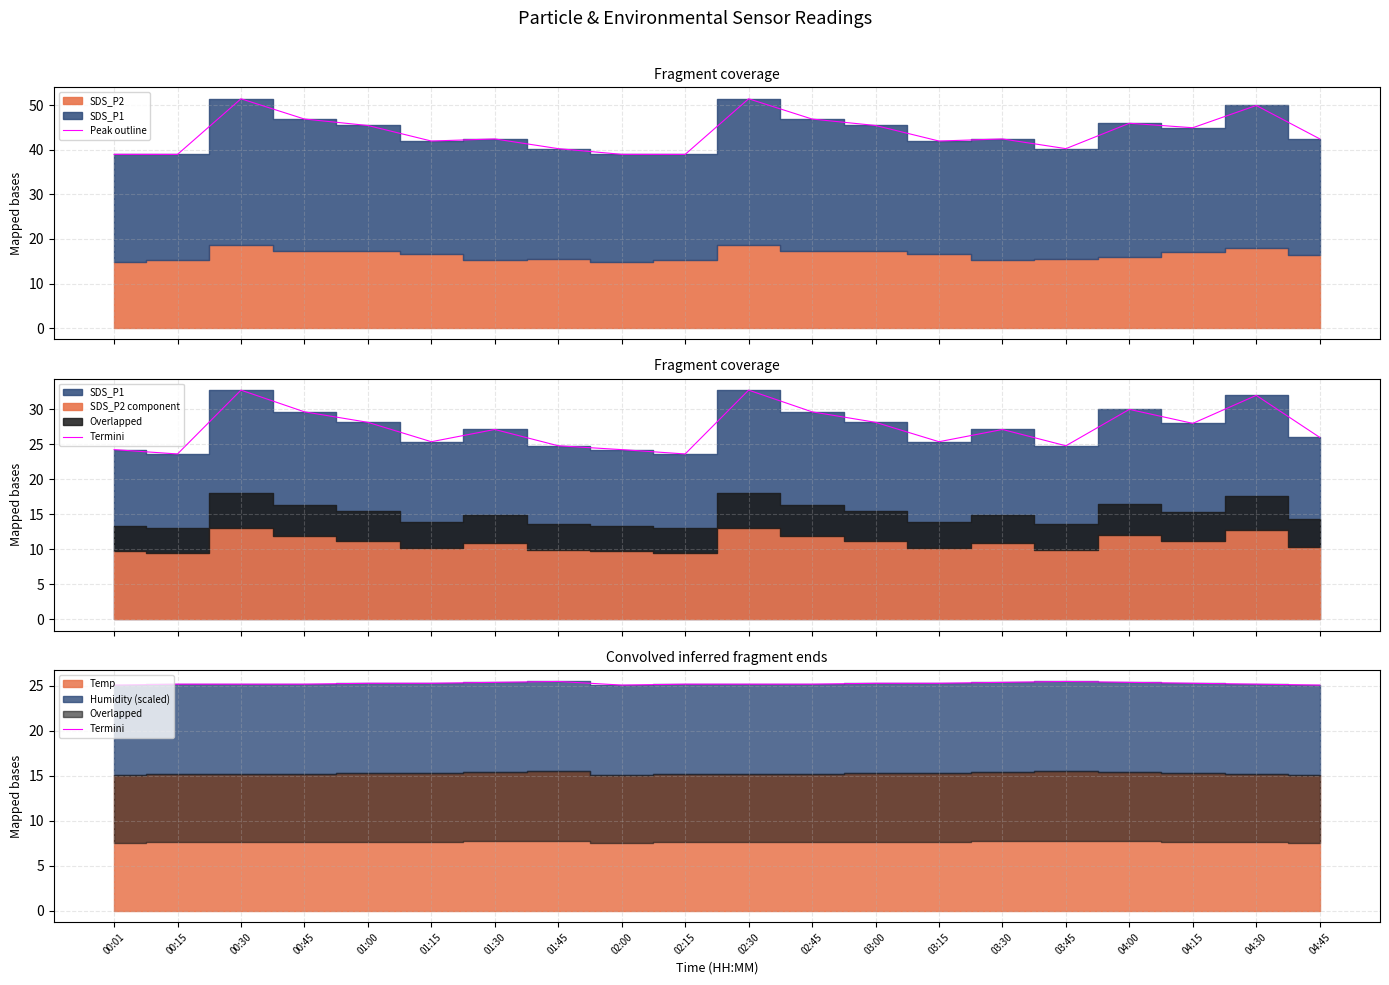

Where is the first local maximum for Peak outline?

00:30